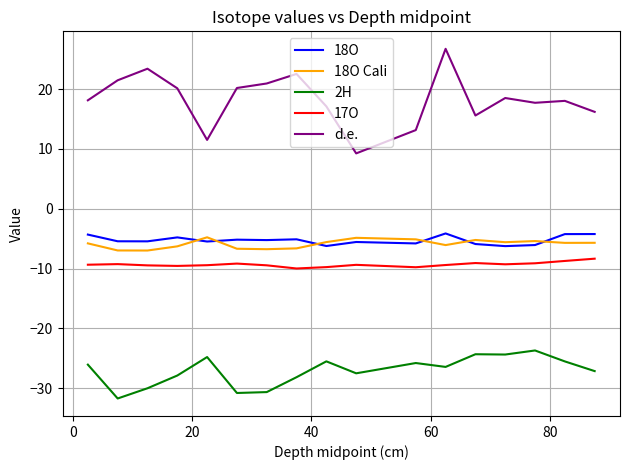

In d.e., how many points are higher than both neighbors (excluding endpoints)?

5